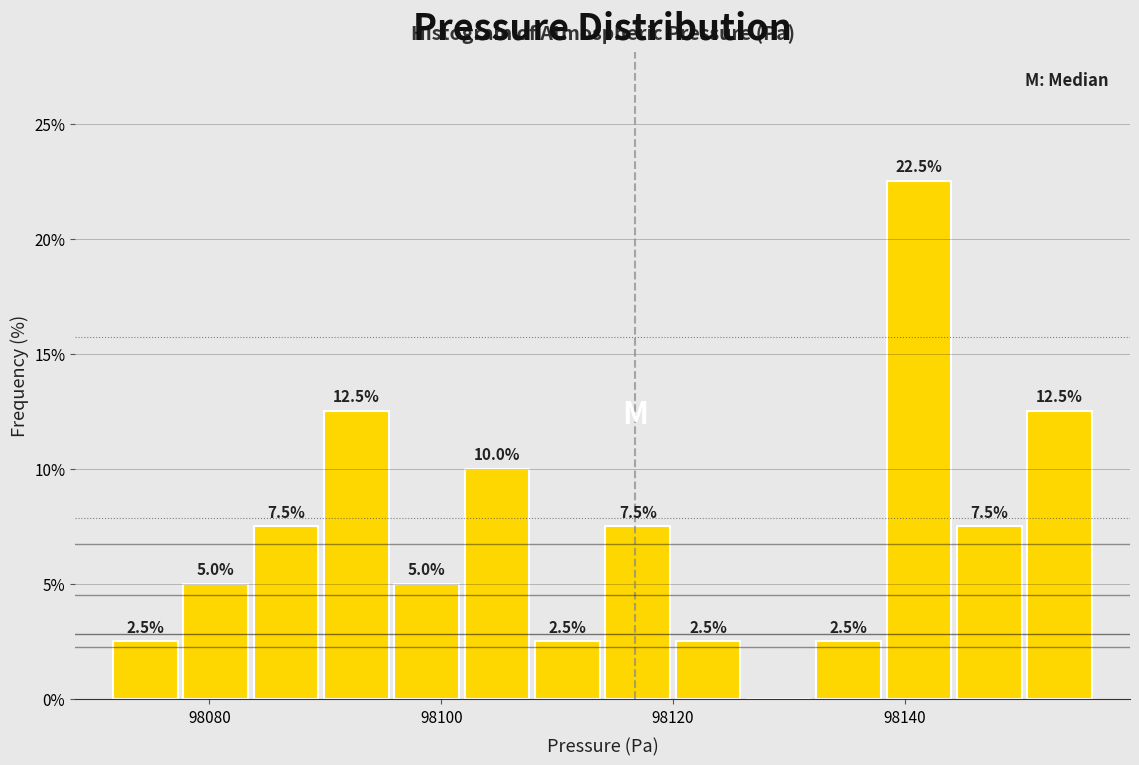

Read against the x-axis, roughly where is the centre of the tallest bar?

98142